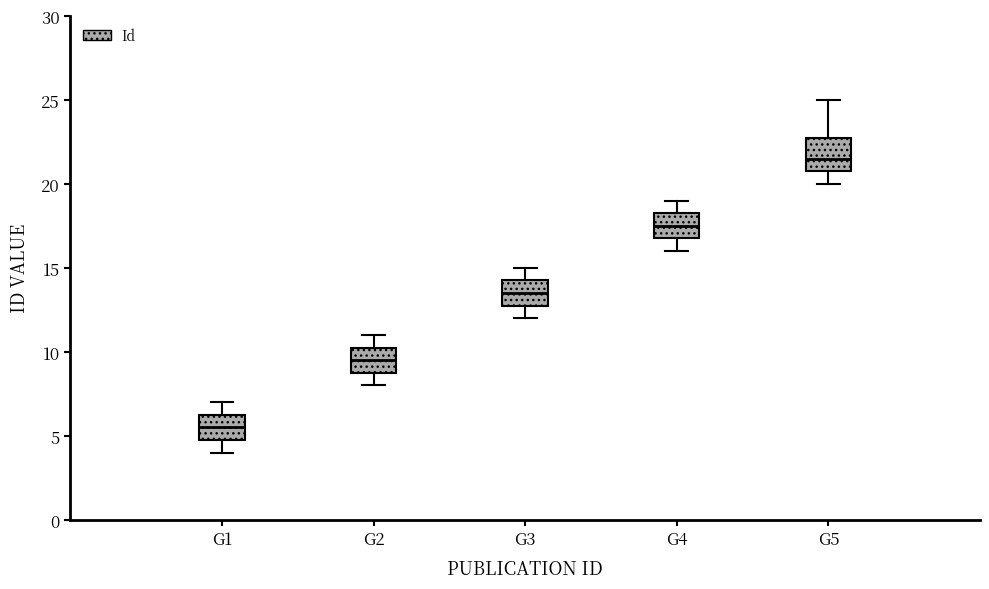

Comparing the boxes themselves (not the whiskers), which one is the tallest?

G5